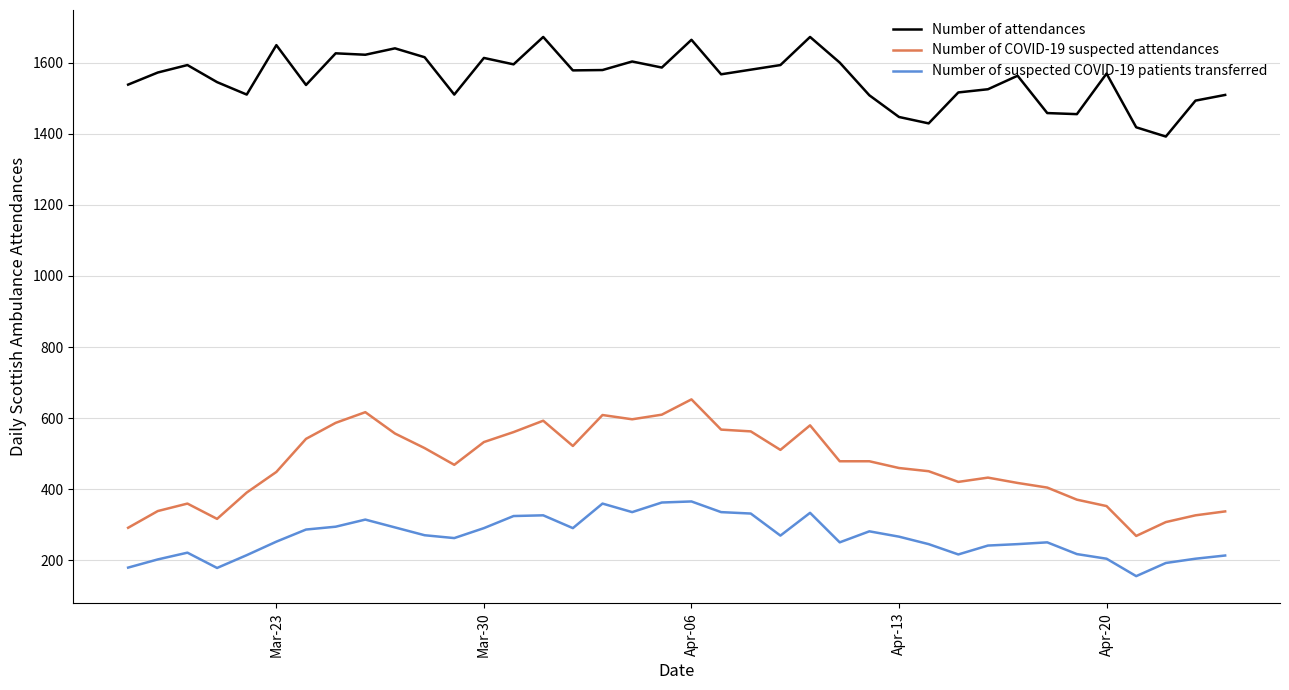

What is the minimum value for Number of COVID-19 suspected attendances?

269